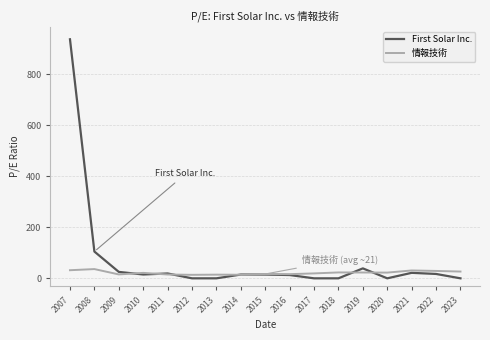

Rank the series by their maximum value, from lowest to highest.

情報技術, First Solar Inc.